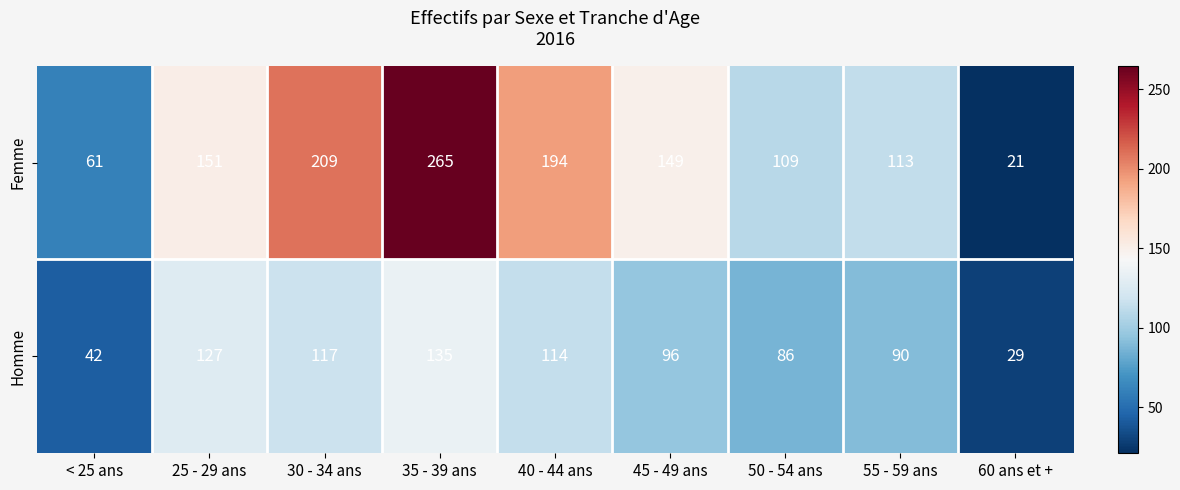

At which category is the sum across all series the highest?

35 - 39 ans